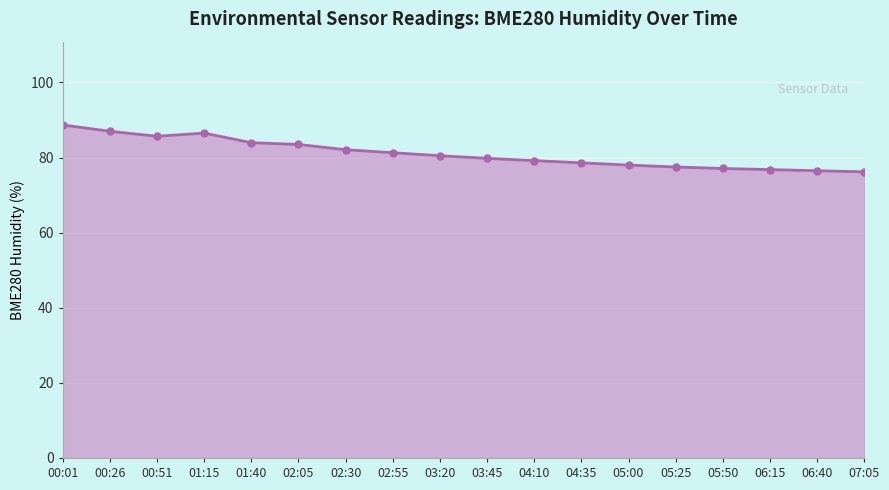

What is the ratio of the value at 02:05 to the value at 03:45?

1.0